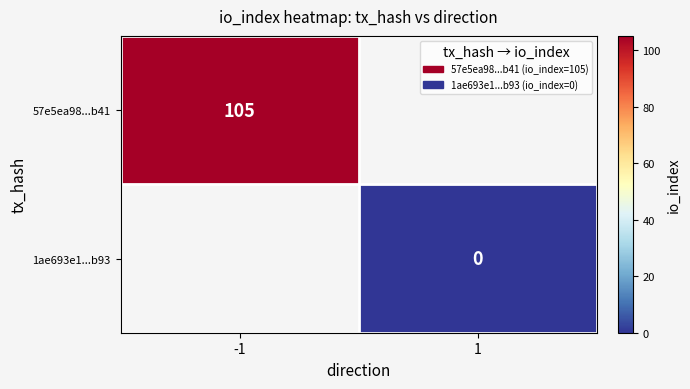

Rank the categories by 1ae693e1...b93 value from highest to lowest.

-1, 1